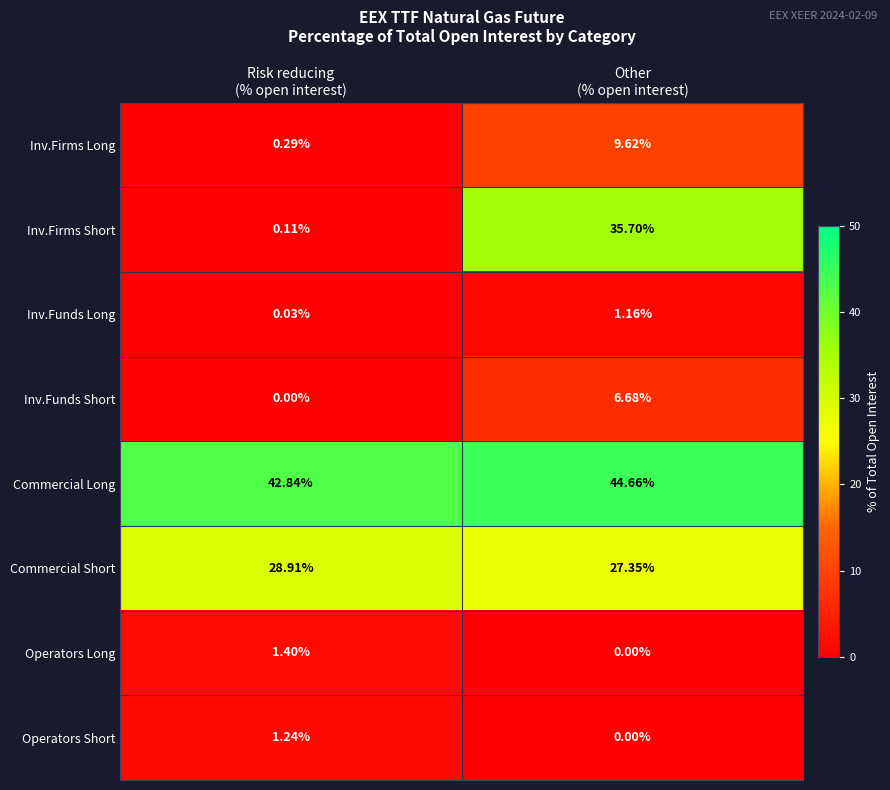

How many distinct data groups are displayed?

8